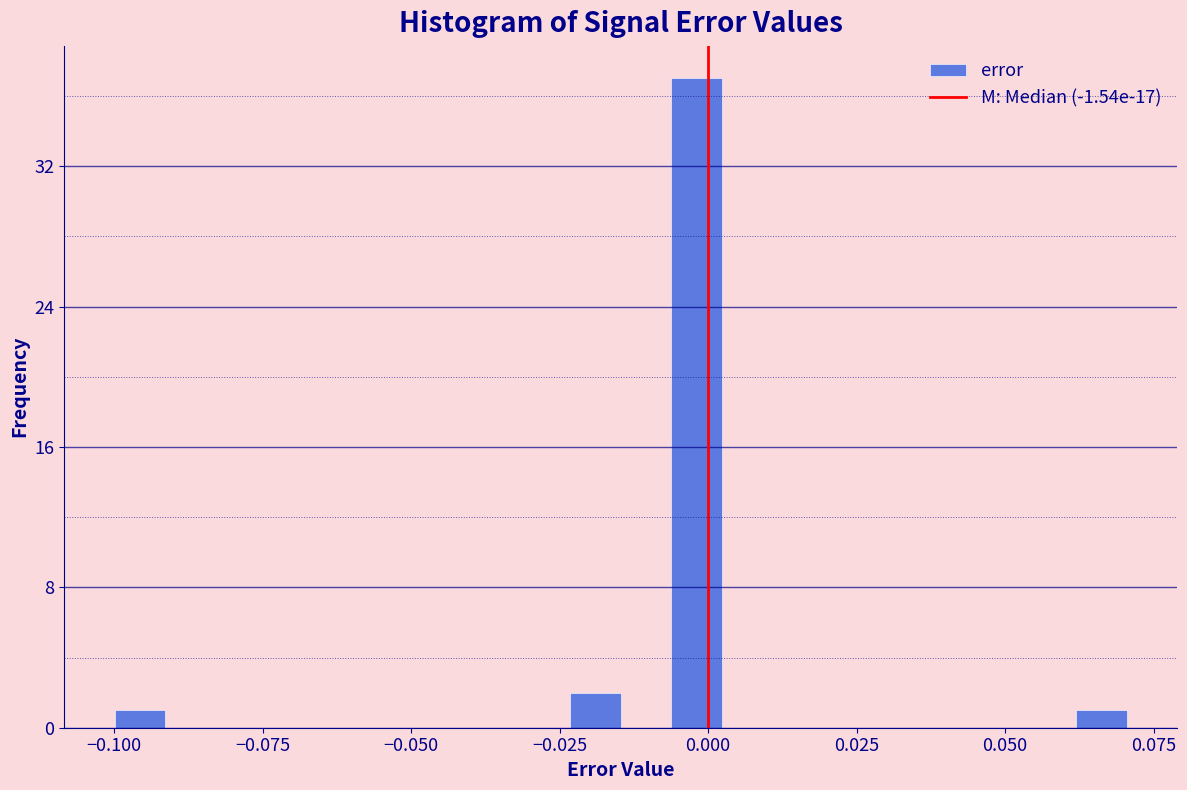

Around what value on the x-axis is the tallest bar? Give the approximate position of its centre, as read against the axis.

0.000